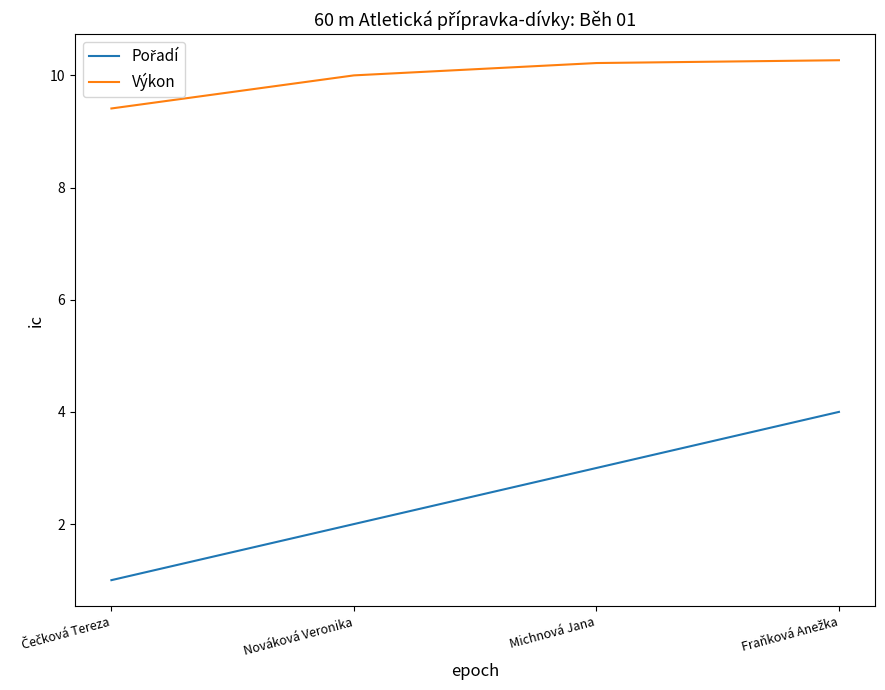

What is the difference between the highest and lowest values at Michnová Jana?

7.2